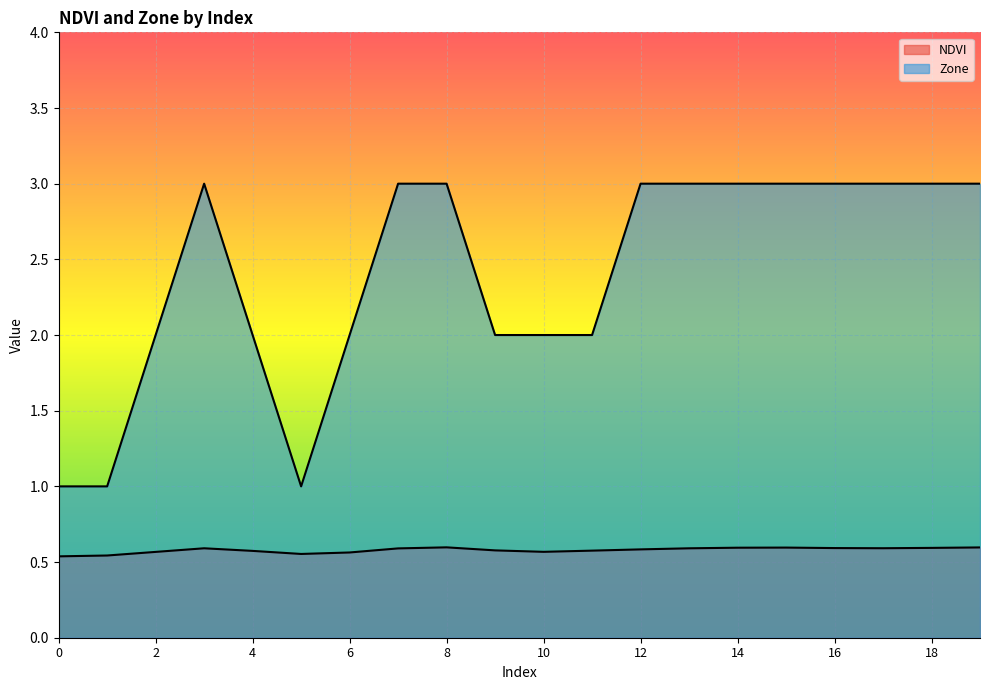

What is the sum of the Zone values at 17 and 6?

5.0